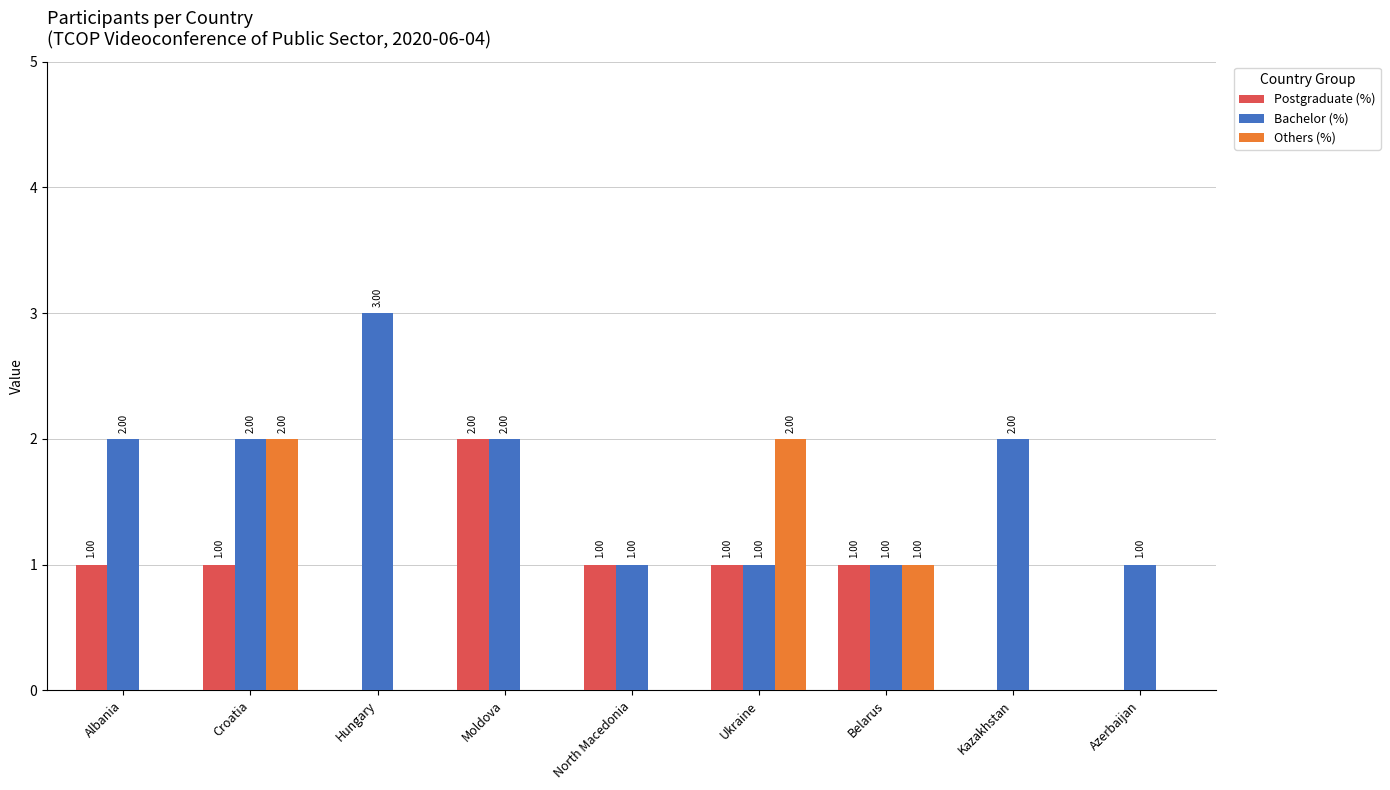

True or false: Postgraduate (%) has a value of 0 at Azerbaijan.

True